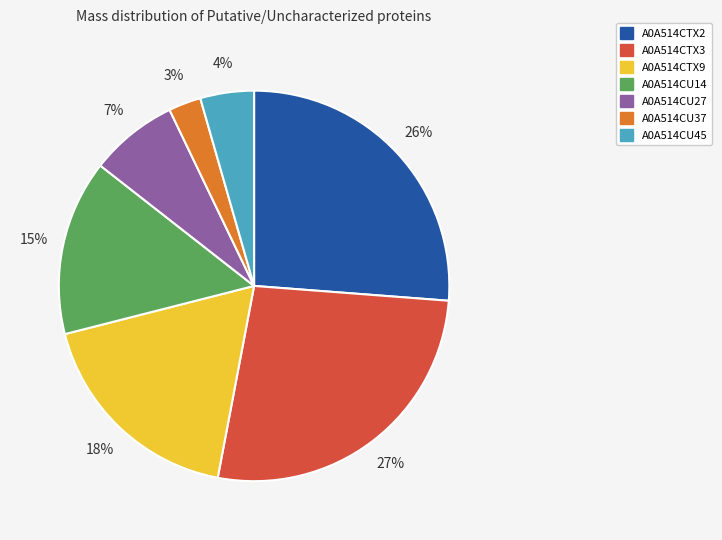

To the nearest percent, what is the average slice percentage?

14%